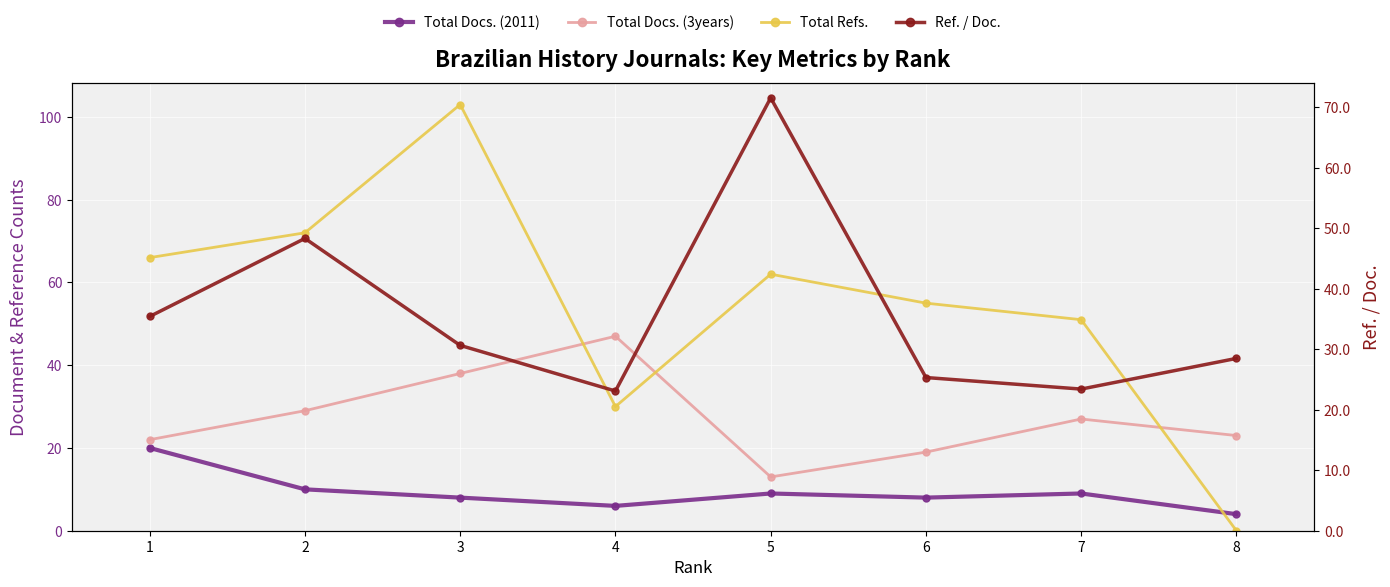

What is the approximate value of Ref. / Doc. at 3?

30.6